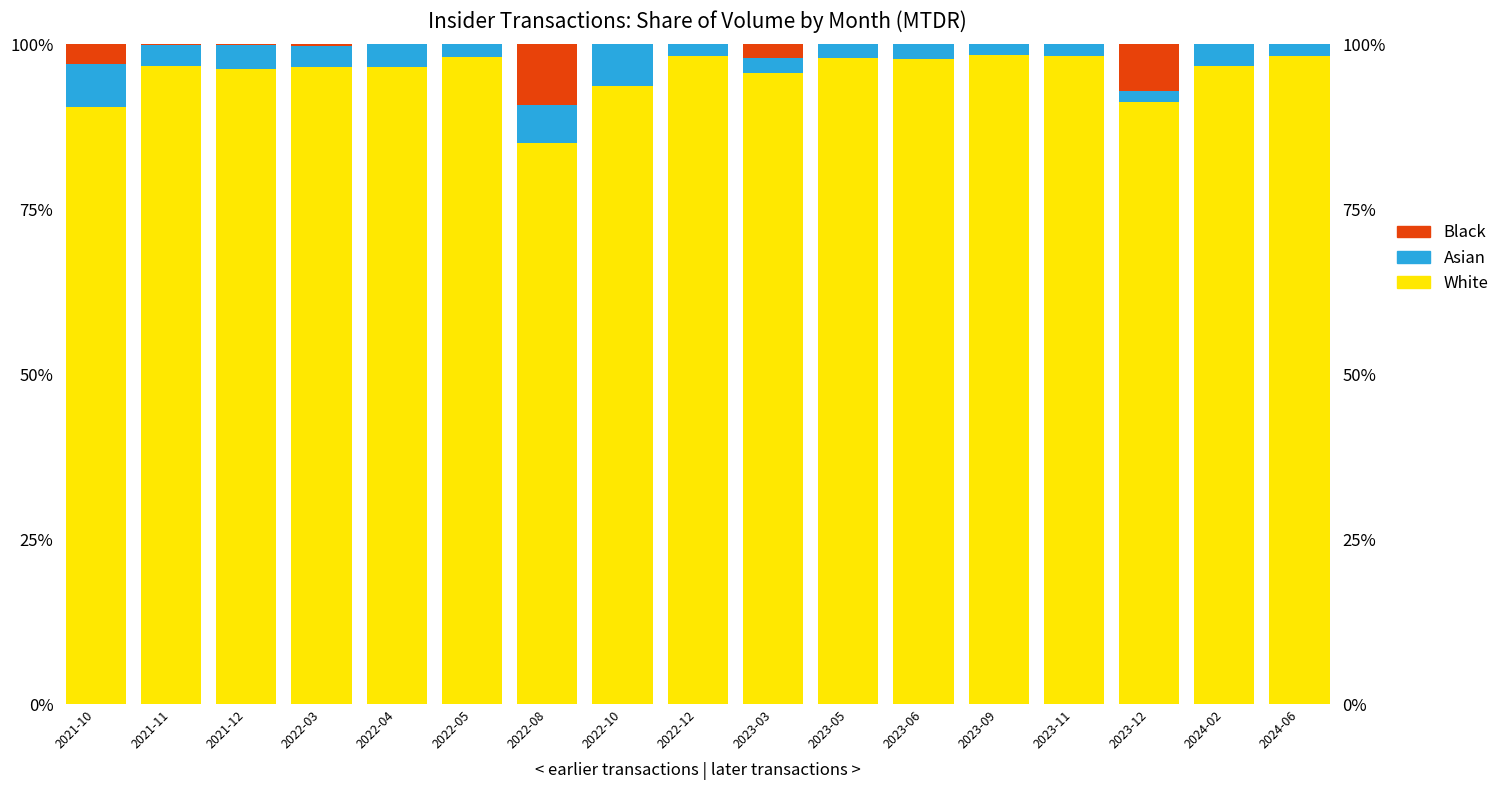

What is the spread (max minus min) of values at 2023-09?

98.4